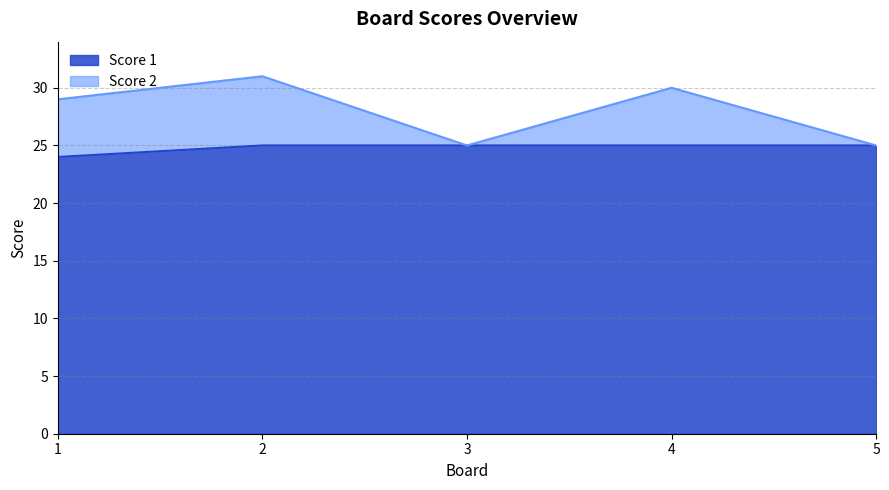

How many Score 2 values are between 25 and 30?

4